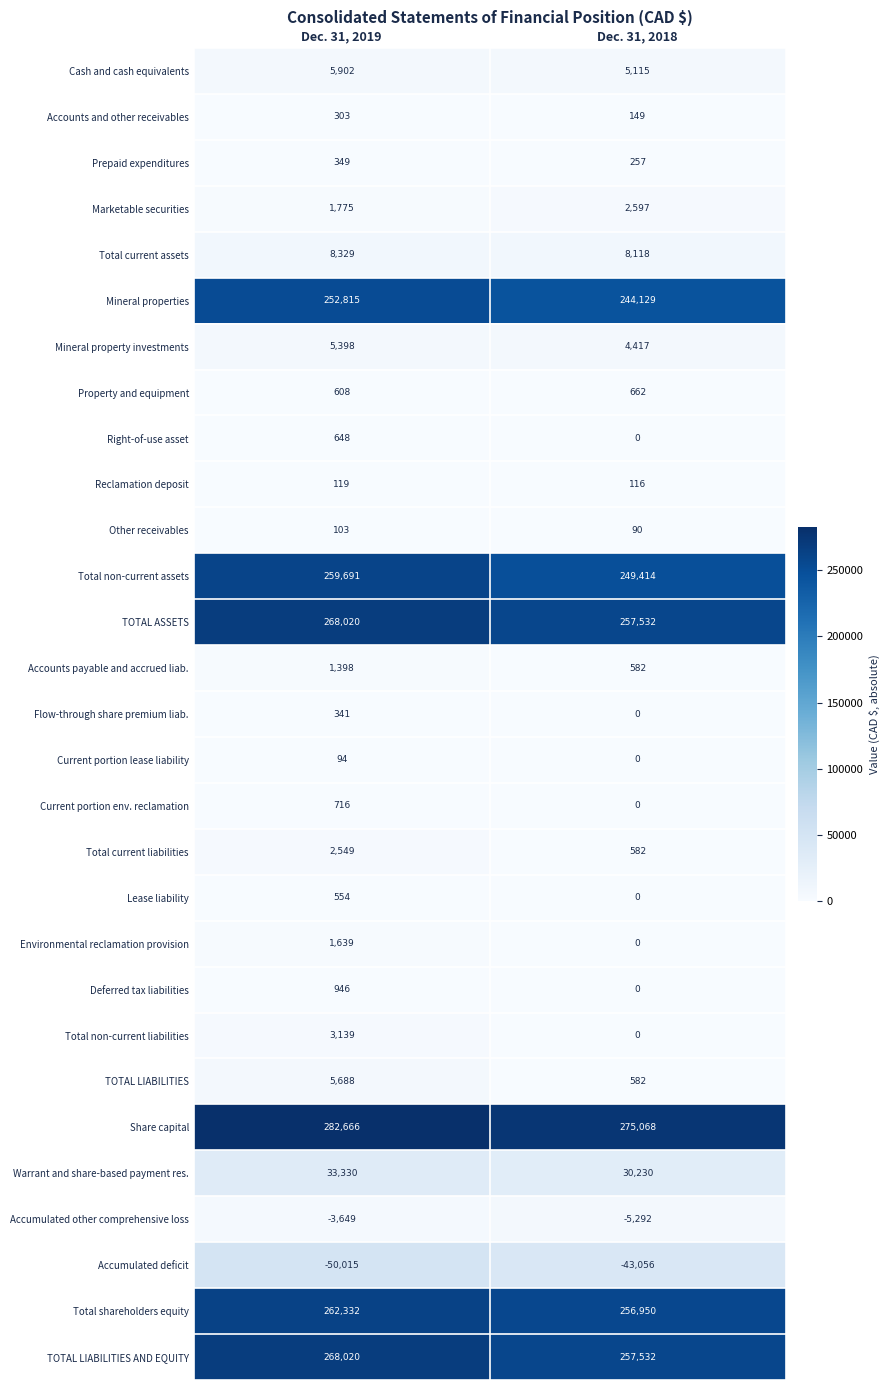

Which label corresponds to the largest value in the chart?

Dec. 31, 2019